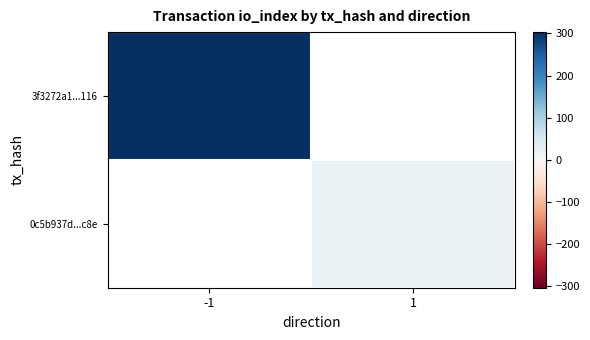

Which has a higher value, 1 or -1?

-1